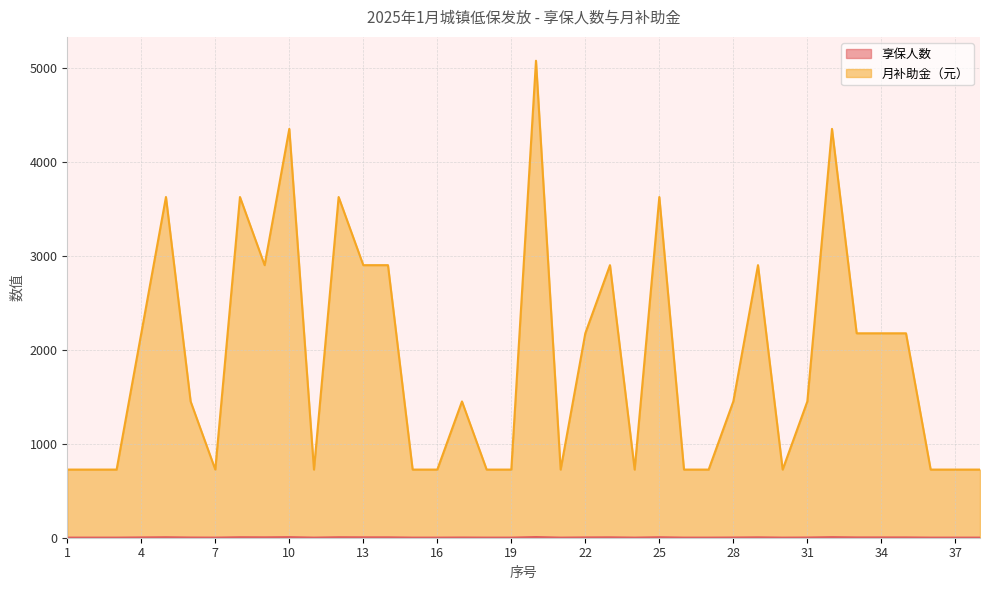

What is the minimum value for 月补助金（元）?

726